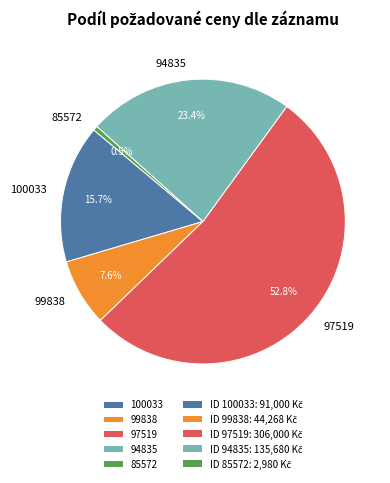

Between 99838 and 94835, which is larger?

94835